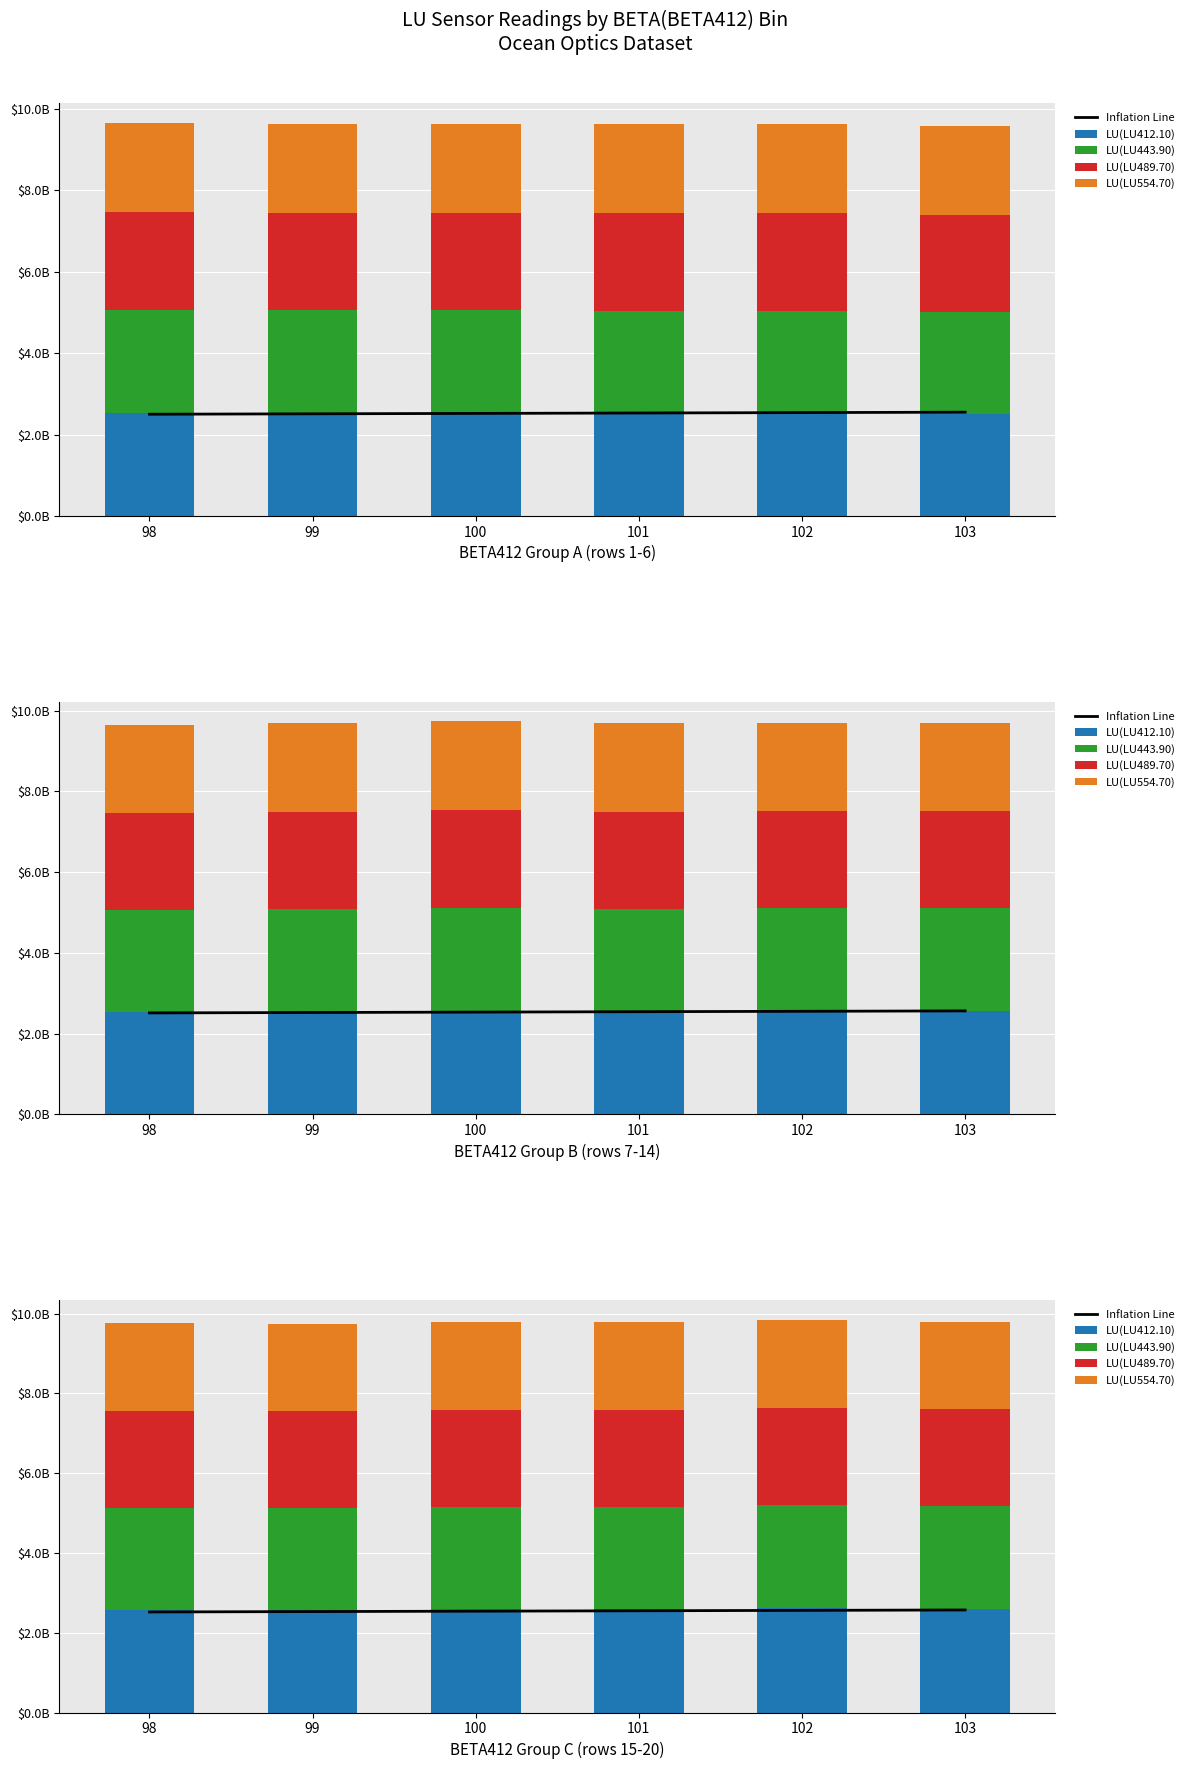

At how many categories does at least one series exceed 2438143672?

6